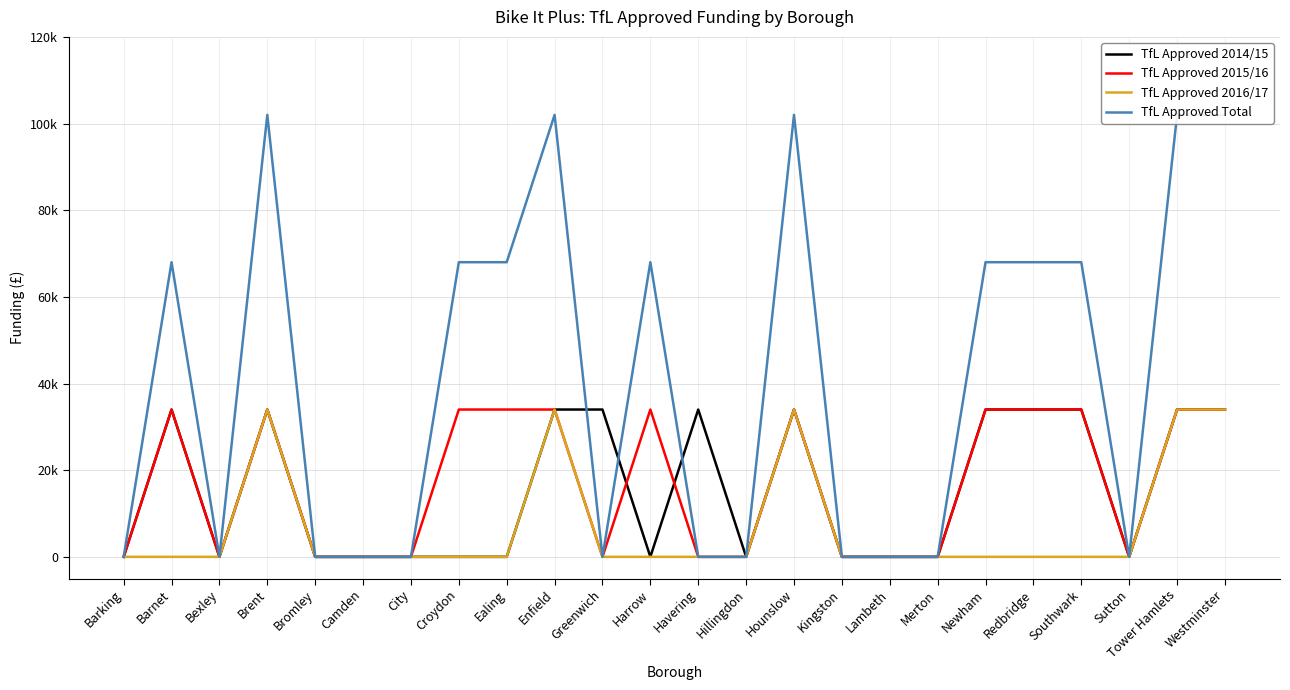

How many data points does each series have?

24